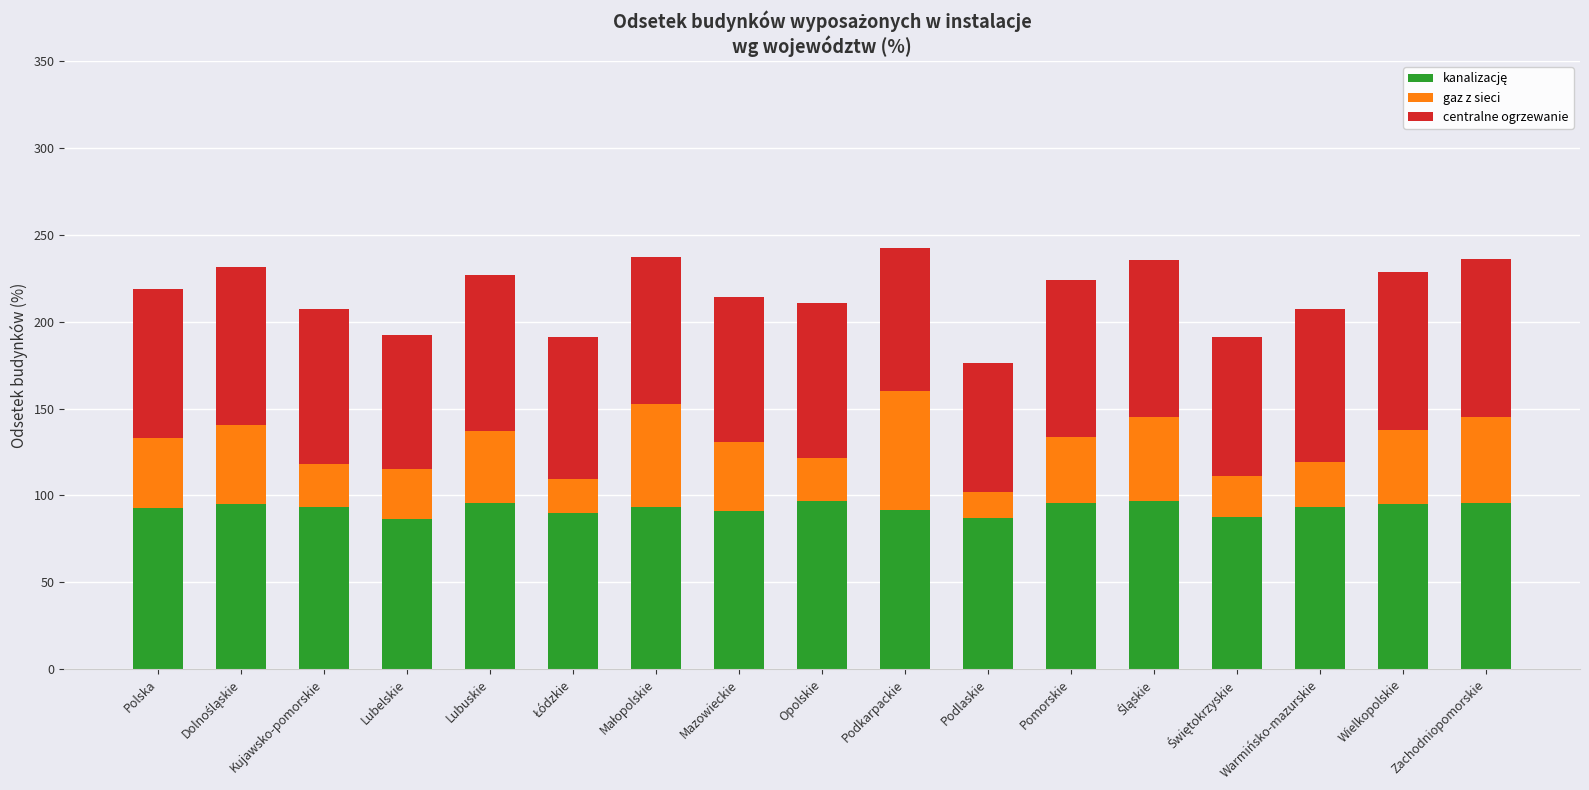

Does the chart contain any negative values?

No